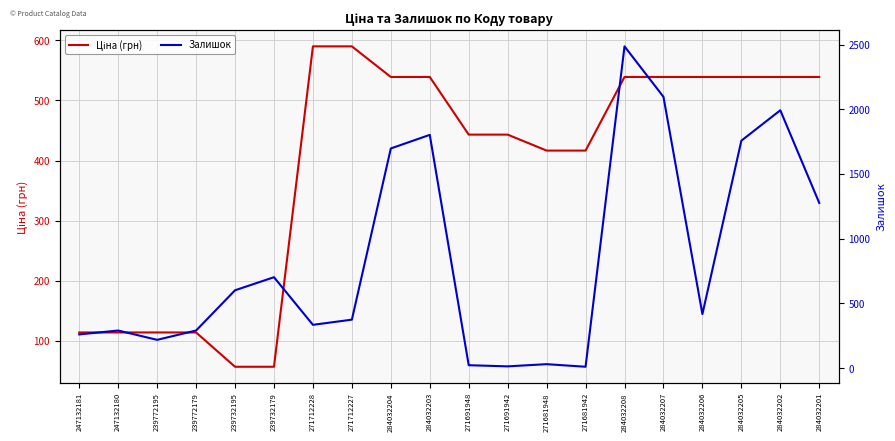

How many values in the Ціна (грн) series are below 539?

10